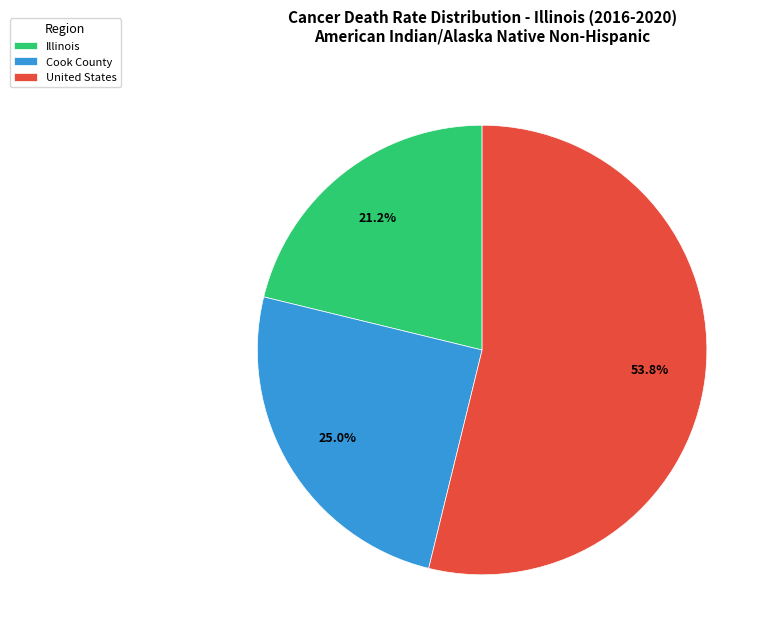

Count the number of slices in the pie.

3